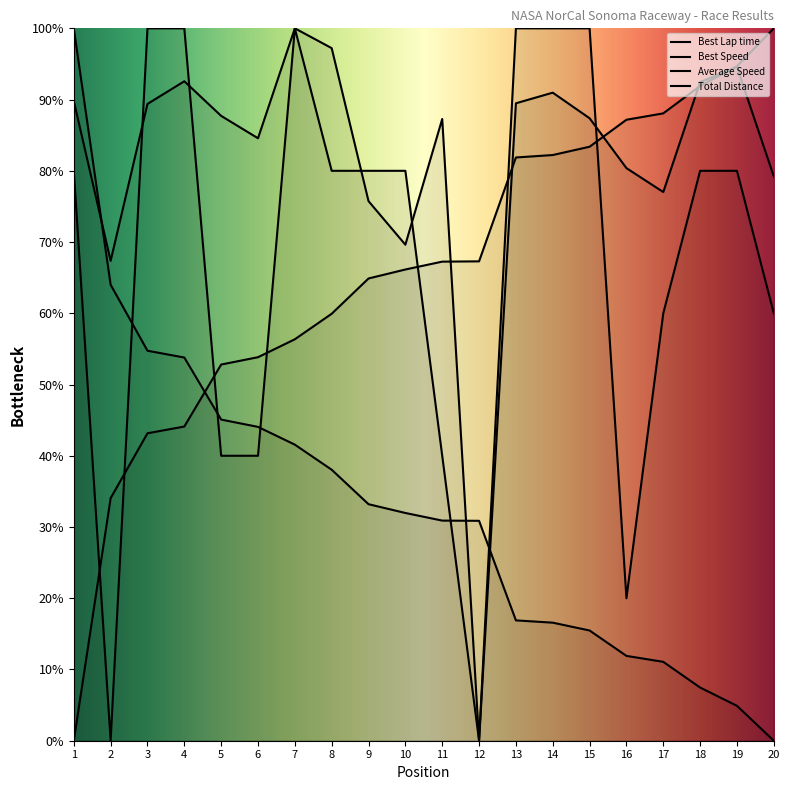

True or false: Best Speed has a value of 44.1 at 6.

True